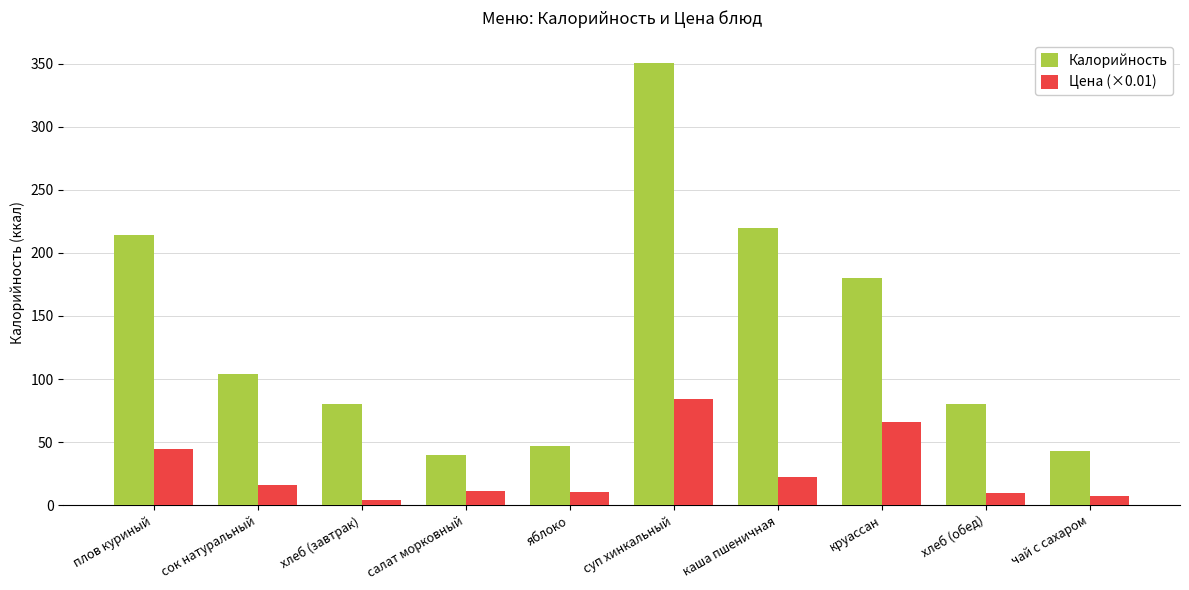

At which label does Калорийность reach its peak?

суп хинкальный